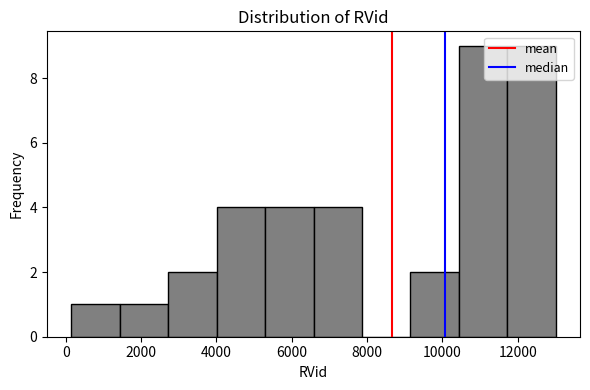

How tall is the bar that spans 11800 to 13000 on the x-axis? Neither the bar edges nor the heights are printed on the chart, so give them approximately, as read against the axes.

9